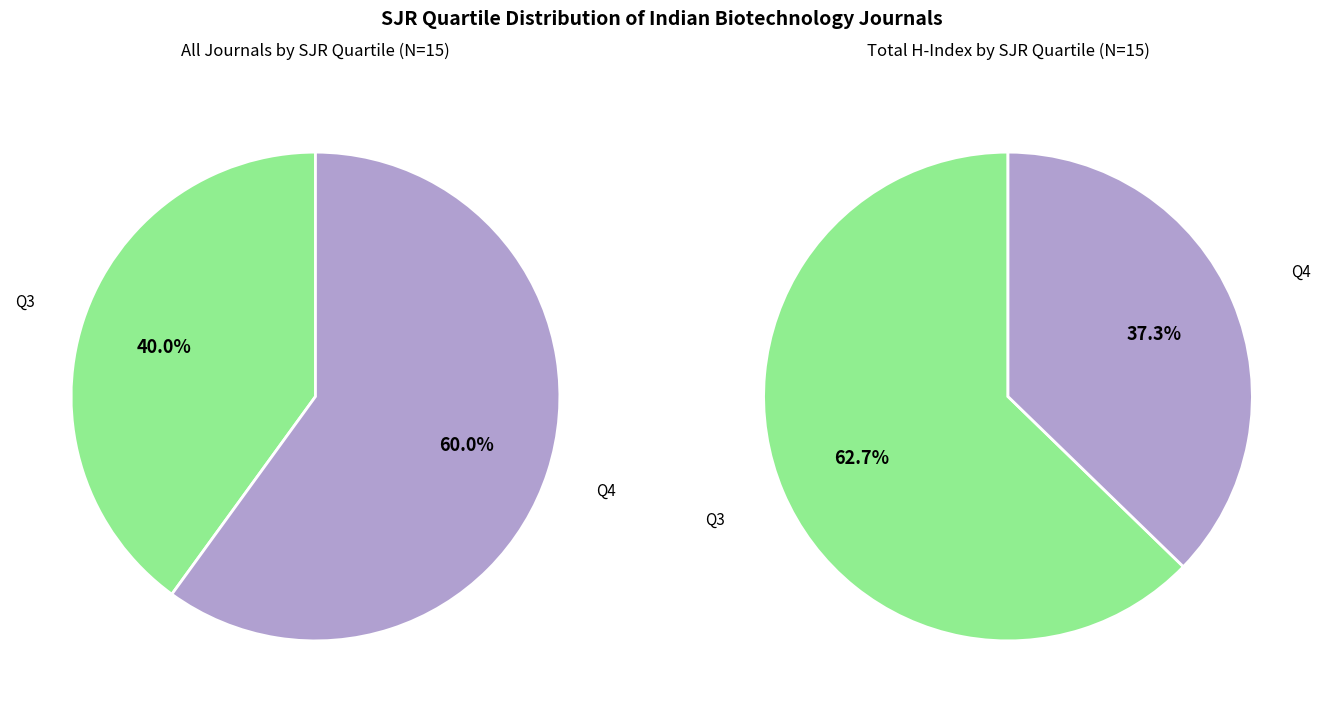

Is Q3 the majority of the pie?

No